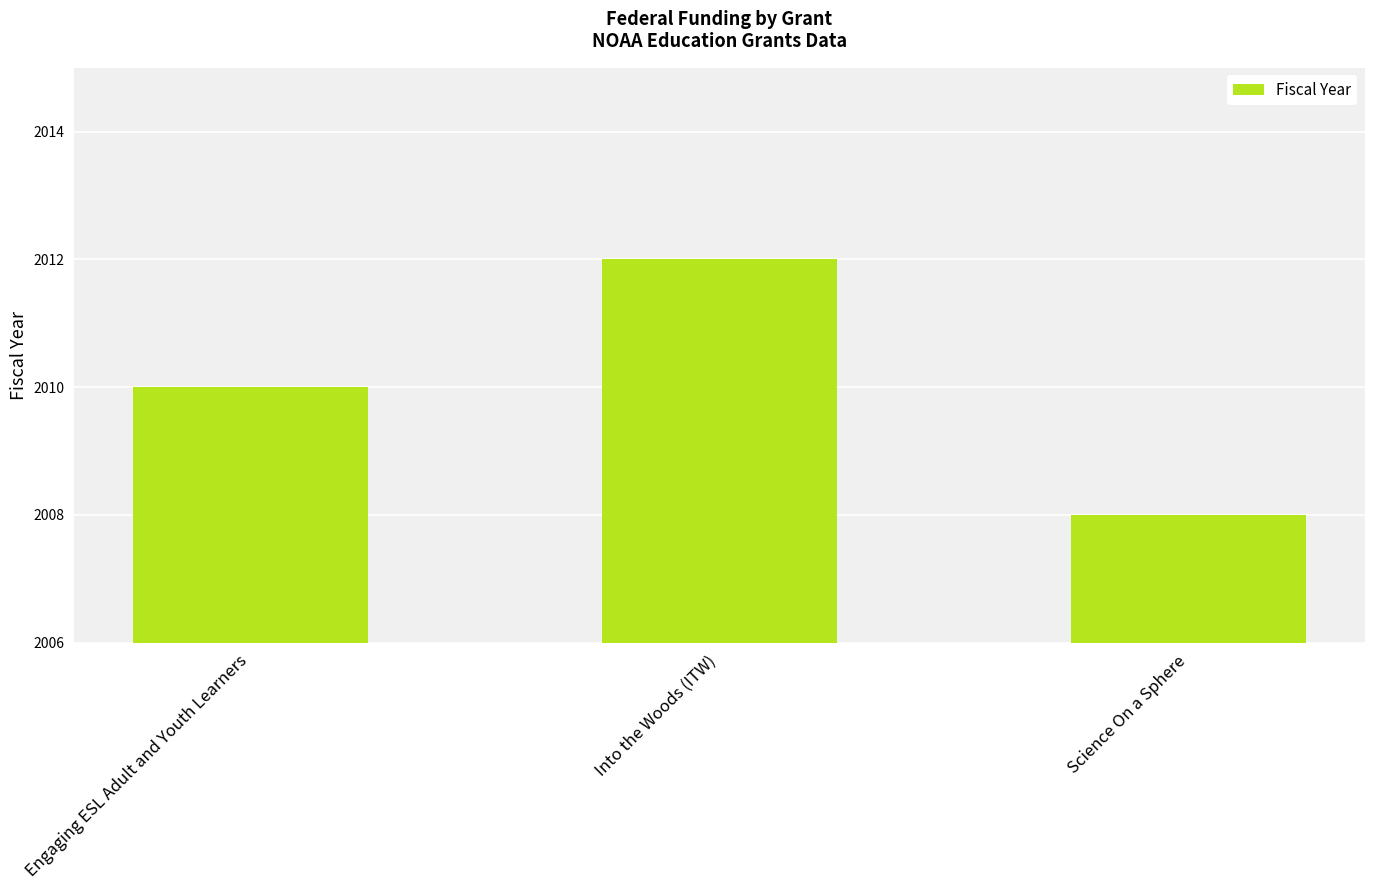

How many values are between 2008 and 2012?

3